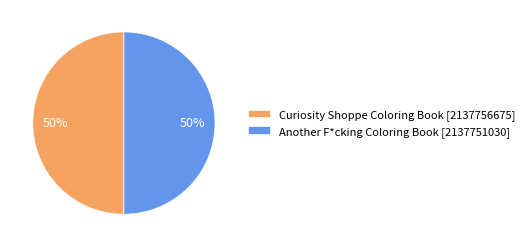

The Another F*cking Coloring Book slice represents 50% of the pie. True or false?

True